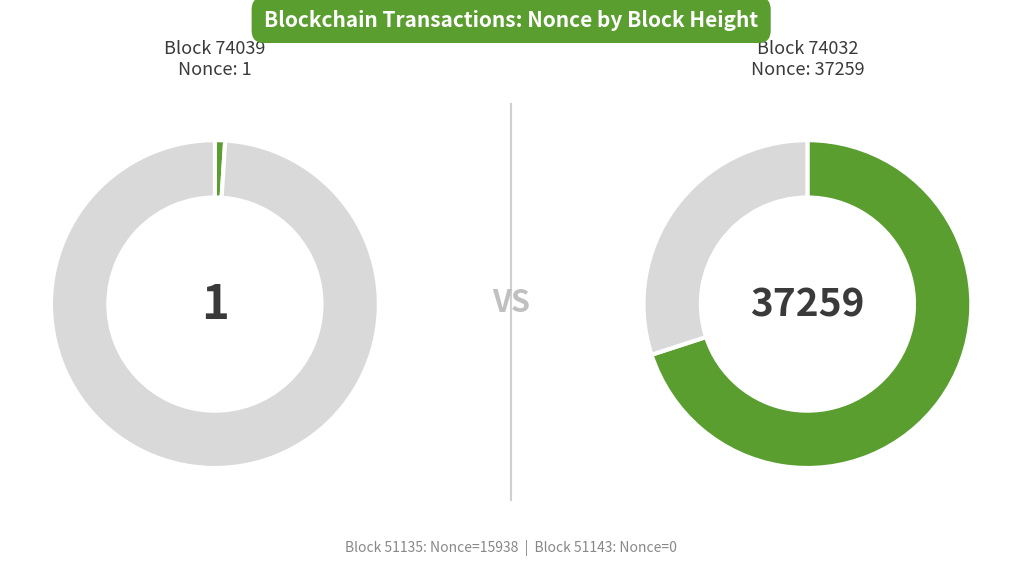

To the nearest percent, what is the average slice percentage?

25%